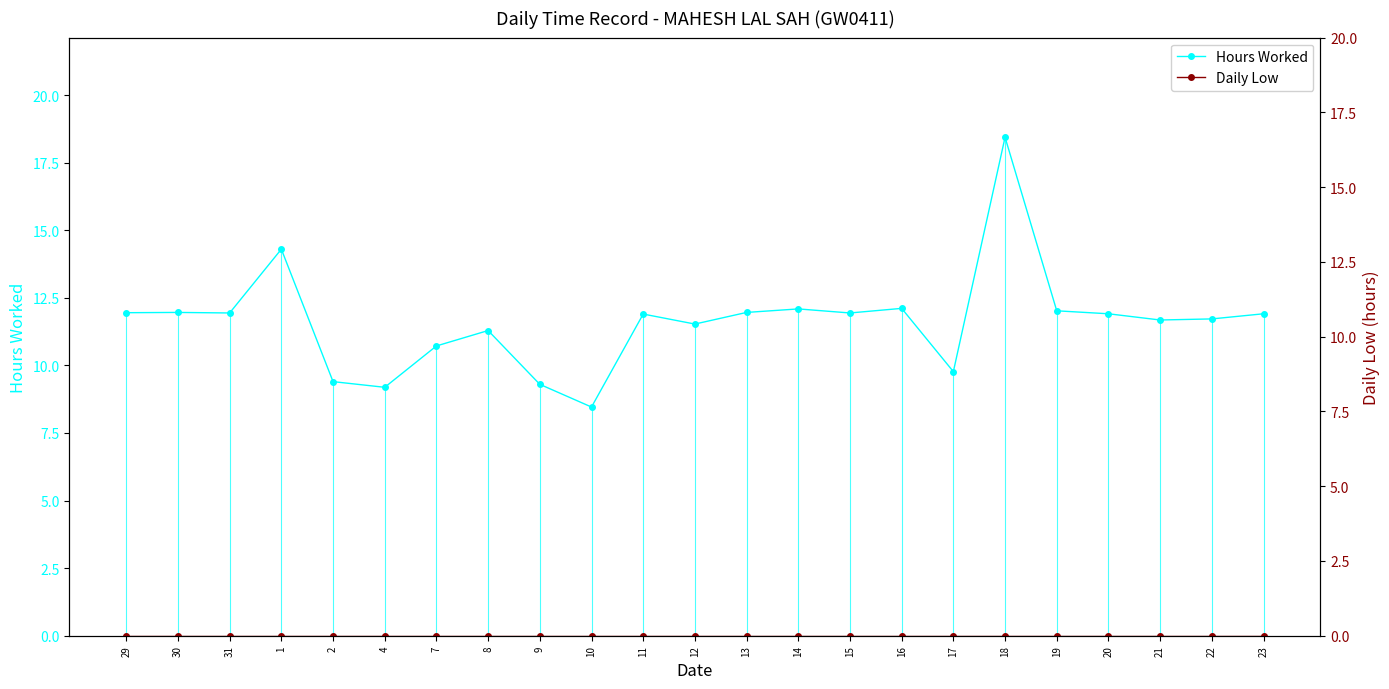

Between 22 and 15, which is larger?

15